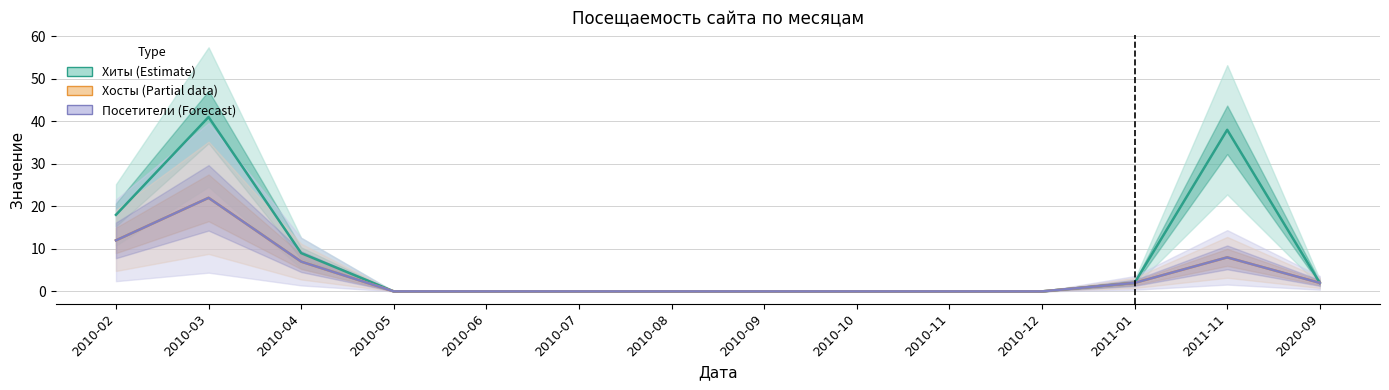

At which label does Хосты (Partial) reach its peak?

2010-03